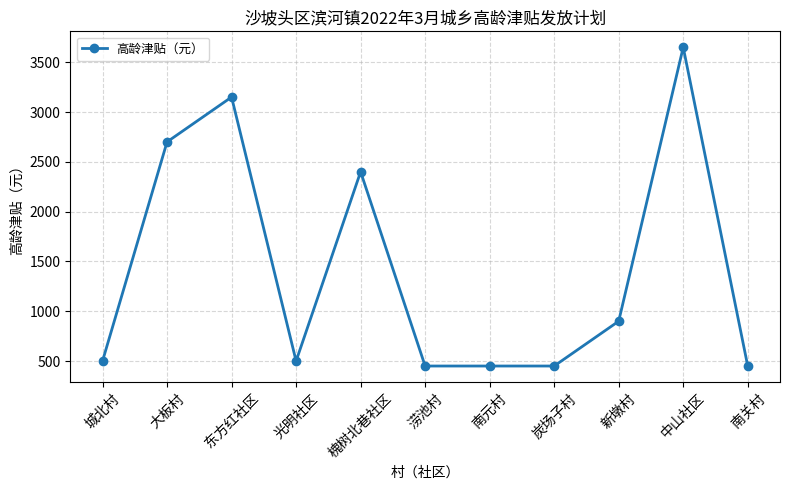

What is the ratio of the value at 东方红社区 to the value at 中山社区?

0.9